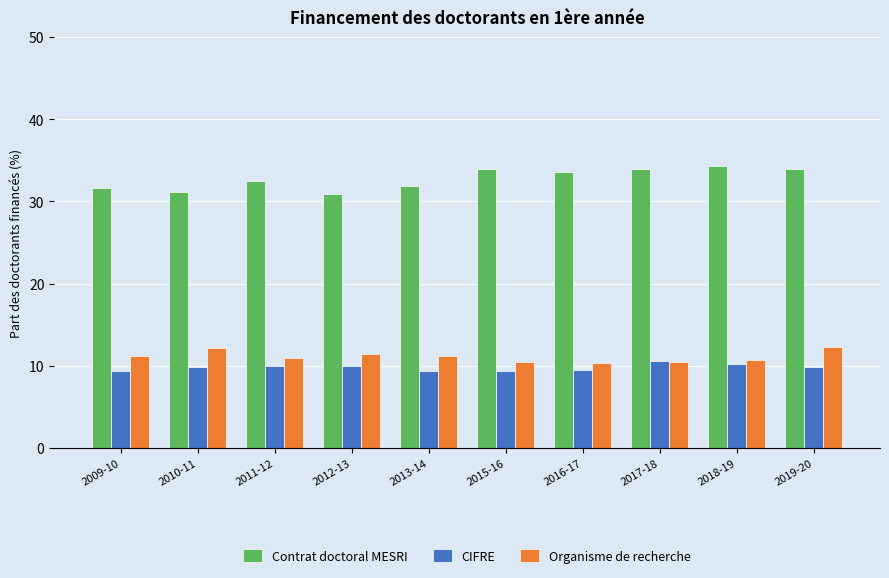

How many bars are there in total?

30